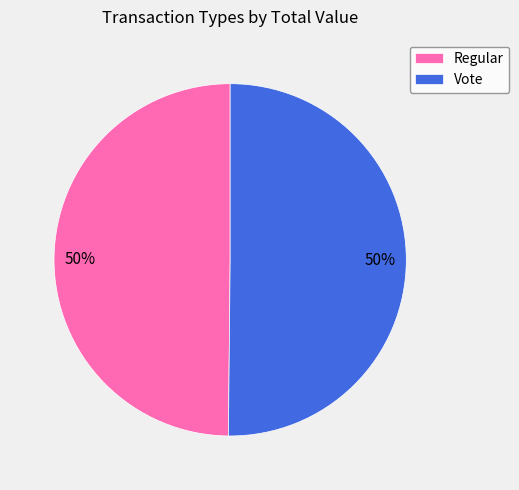

To the nearest percent, what is the average slice percentage?

50%